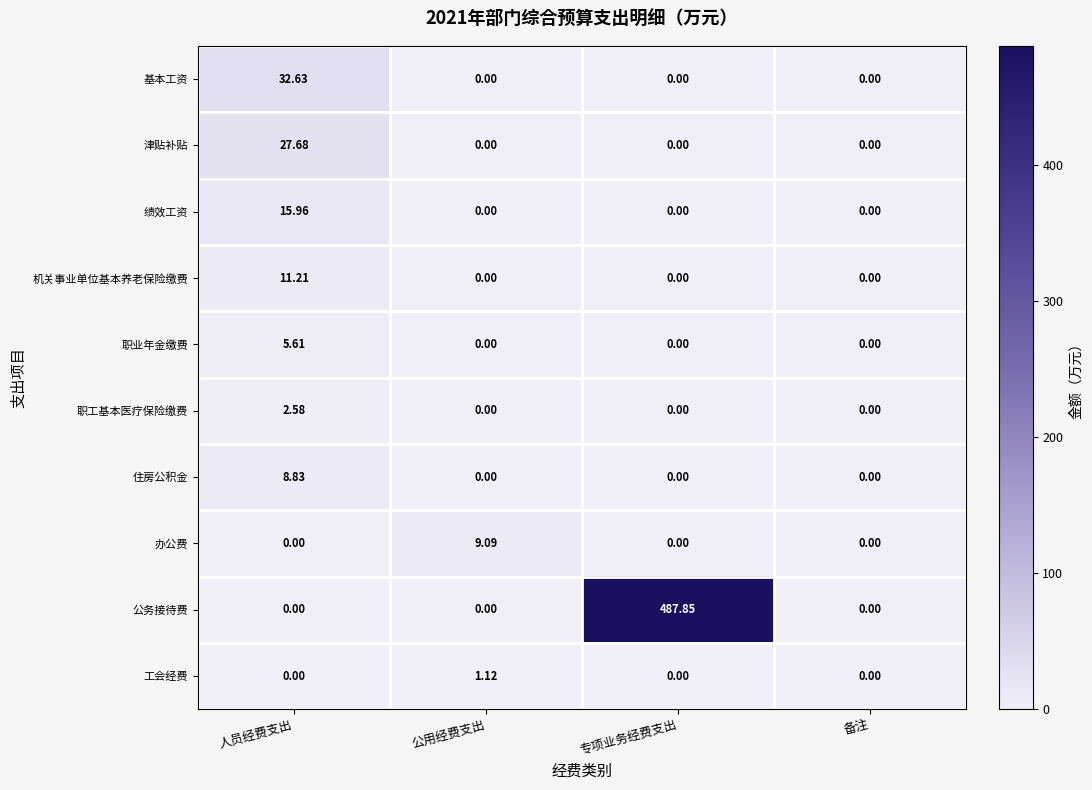

Count the number of categories in the chart.

4